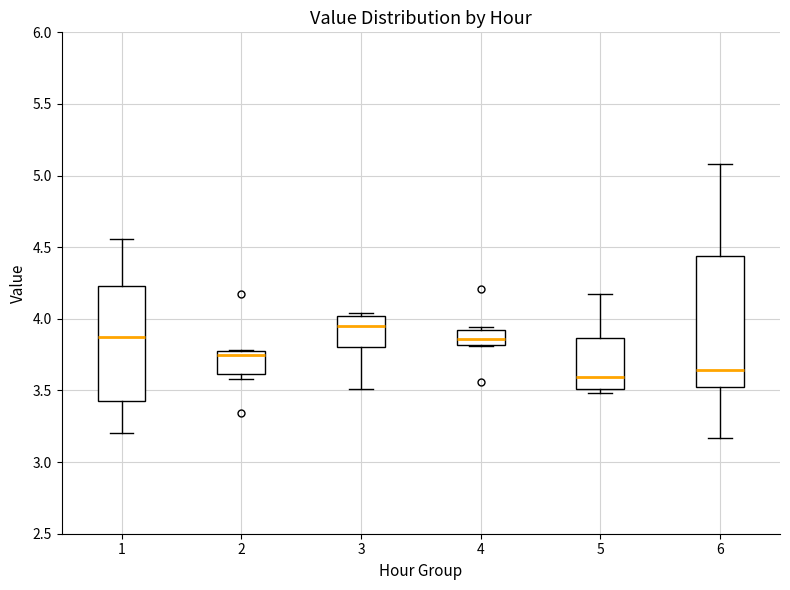

Where is the upper edge of the box at x = 3 on the y-axis? The values are not printed on the chart, so give them approximately, as read against the axis.

4.00